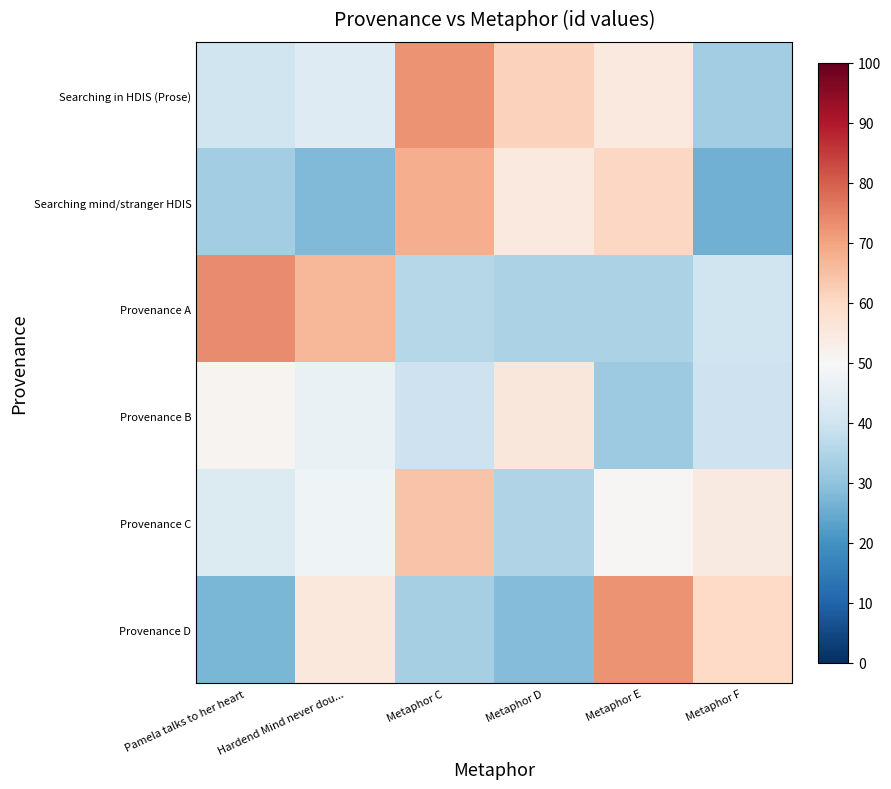

Reading right to left, list all the values displayed in this chart.

Searching in HDIS (Prose): Metaphor F=32.8	Metaphor E=54.9	Metaphor D=61.6	Metaphor C=72.5	Hardend Mind never dou...=43.7	Pamela talks to her heart=40.0
Searching mind/stranger HDIS: Metaphor F=26.0	Metaphor E=60.4	Metaphor D=55.1	Metaphor C=68.3	Hardend Mind never dou...=27.9	Pamela talks to her heart=32.8
Provenance A: Metaphor F=40.2	Metaphor E=34.2	Metaphor D=34.1	Metaphor C=35.6	Hardend Mind never dou...=66.6	Pamela talks to her heart=73.5
Provenance B: Metaphor F=39.6	Metaphor E=32.0	Metaphor D=55.6	Metaphor C=39.6	Hardend Mind never dou...=46.6	Pamela talks to her heart=51.2
Provenance C: Metaphor F=54.6	Metaphor E=50.7	Metaphor D=35.0	Metaphor C=64.3	Hardend Mind never dou...=47.8	Pamela talks to her heart=43.3
Provenance D: Metaphor F=60.0	Metaphor E=72.4	Metaphor D=28.3	Metaphor C=33.5	Hardend Mind never dou...=55.4	Pamela talks to her heart=27.3